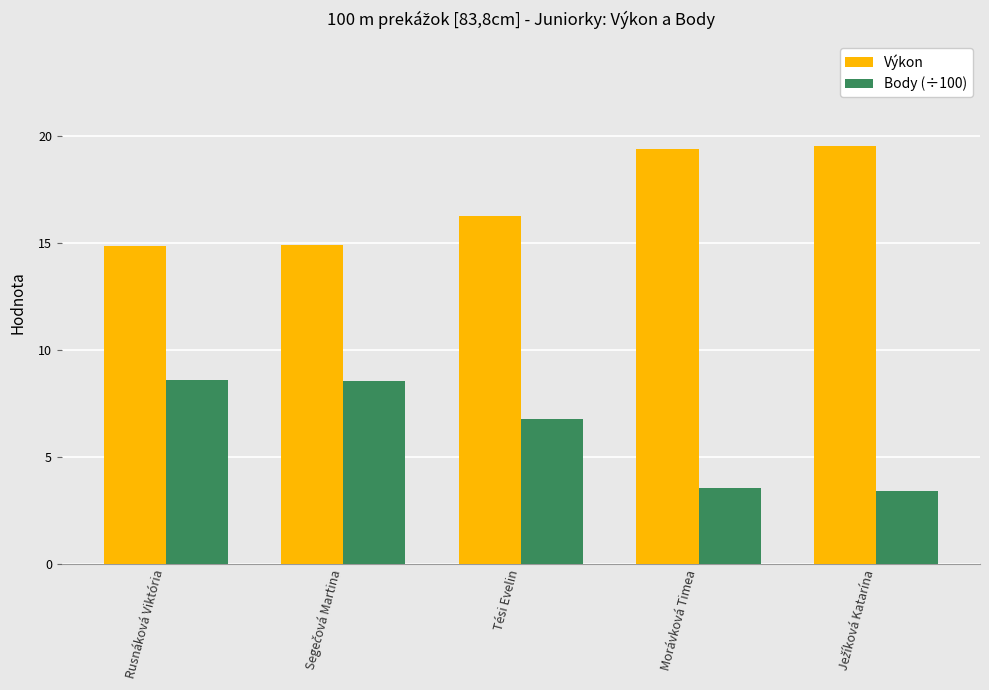

At how many categories does at least one series exceed 9?

5